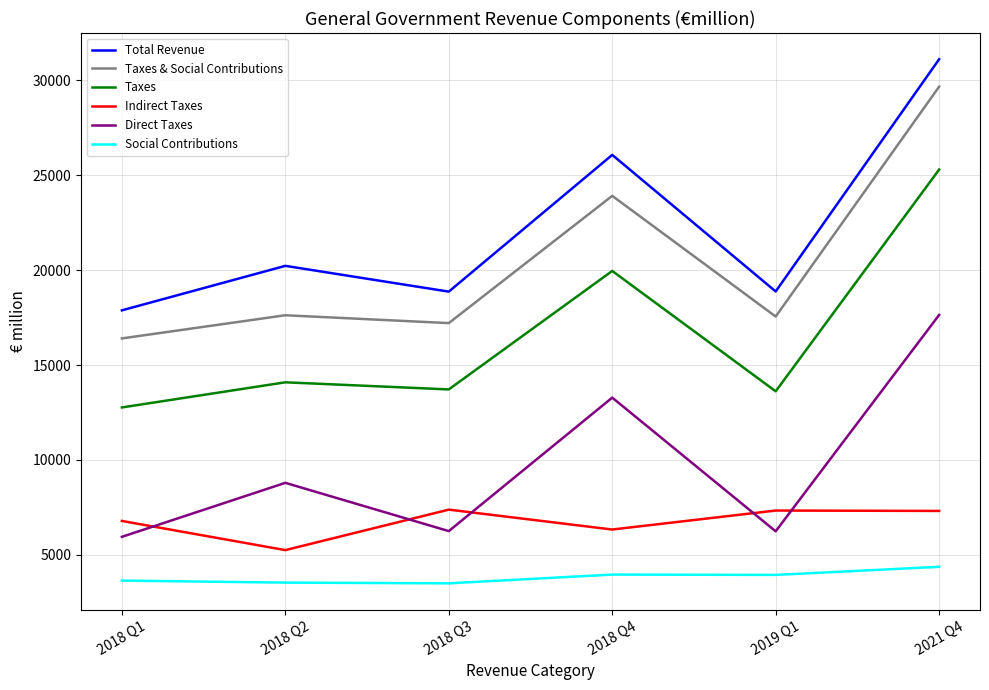

True or false: Taxes and Social Contributions cross at least once.

False